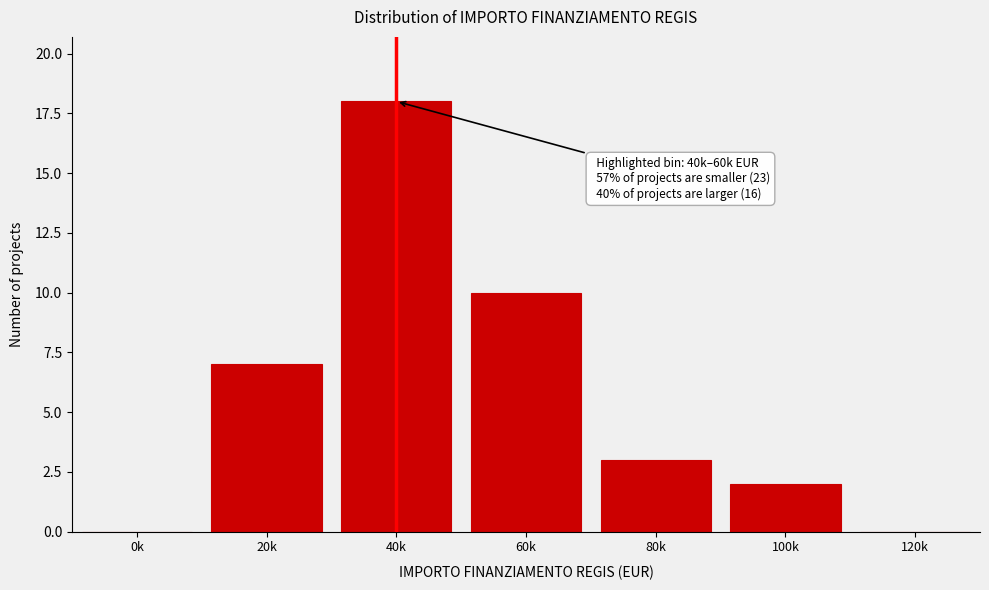

Reading right to left, transcribe all the data shown in this chart.

120k=0	100k=2	80k=3	60k=10	40k=18	20k=7	0k=0